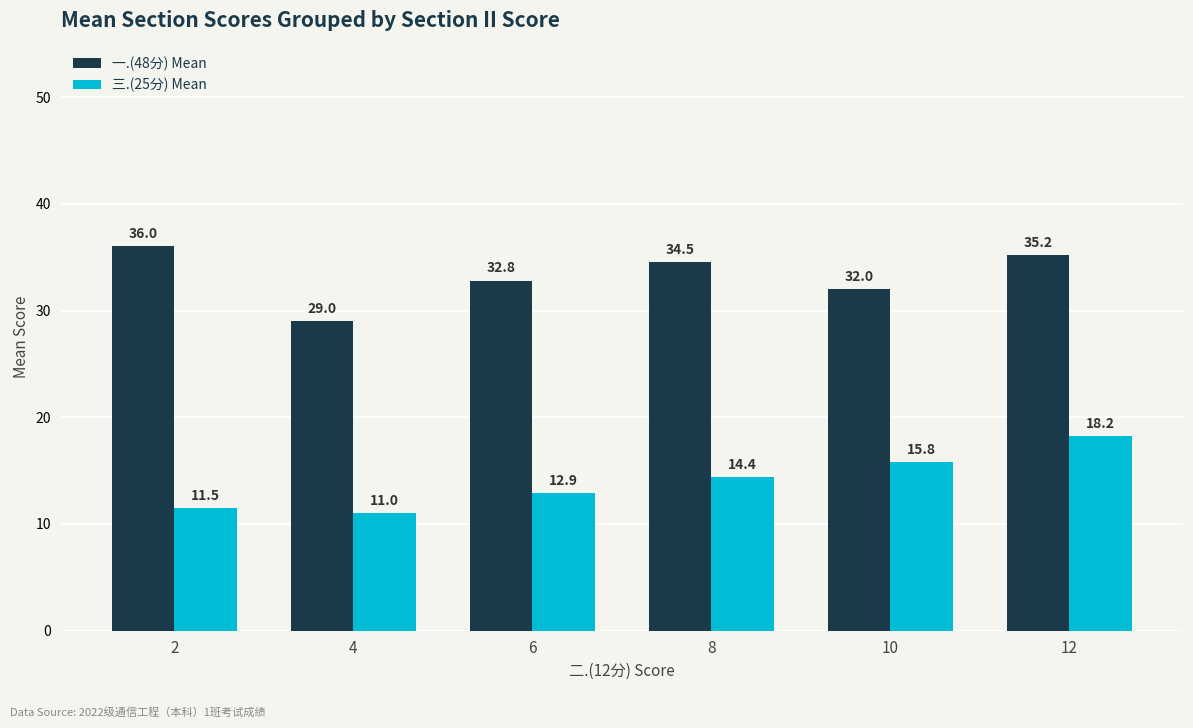

What is the sum of the 三.(25分) Mean values at 10 and 2?

27.3